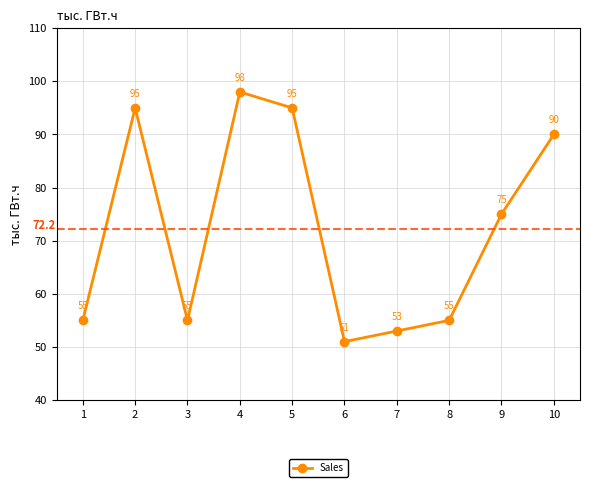

Does the chart have visible grid lines?

Yes